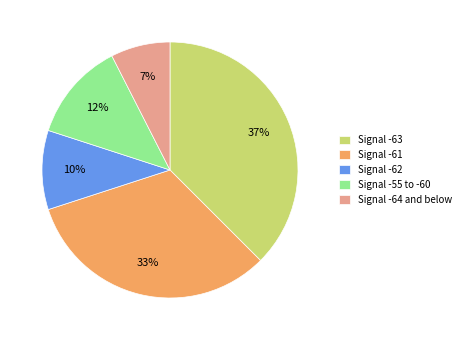

Which slice is the smallest?

Signal -64 and below